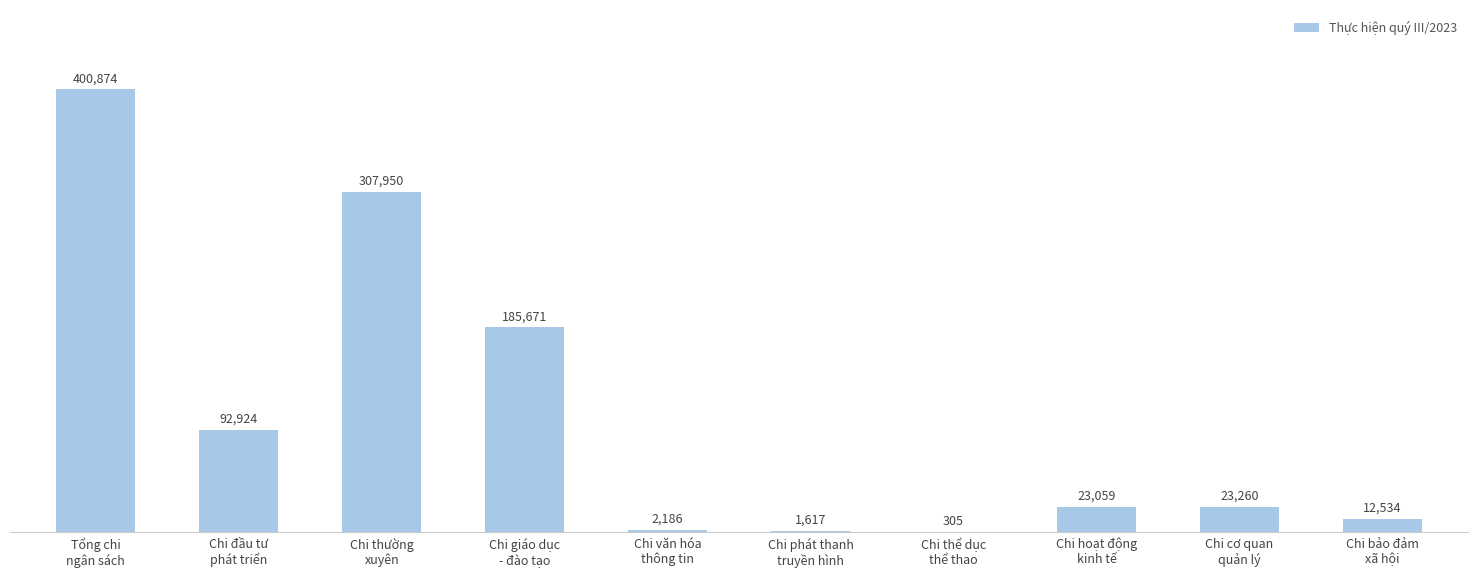

At which label does the data first exceed 23260?

Tổng chi
ngân sách